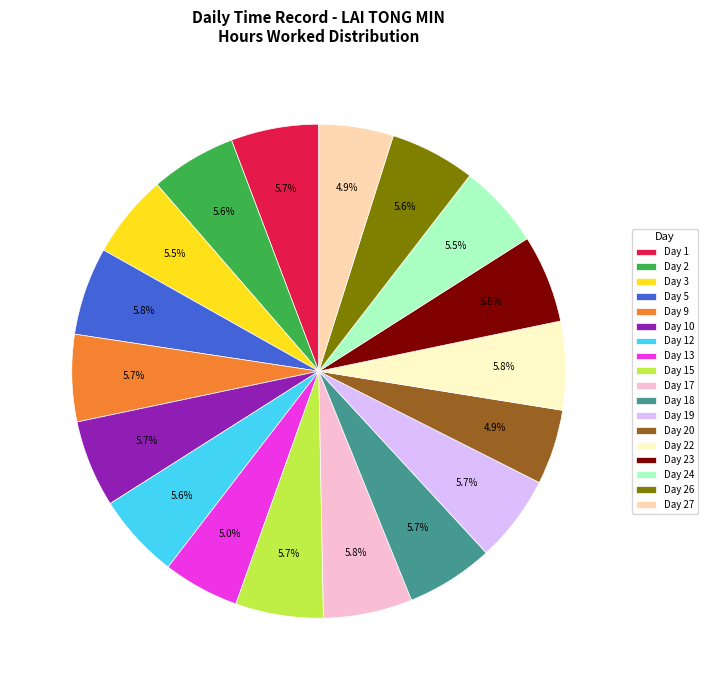

What is the total percentage of Day 5 and Day 17?

11.6%